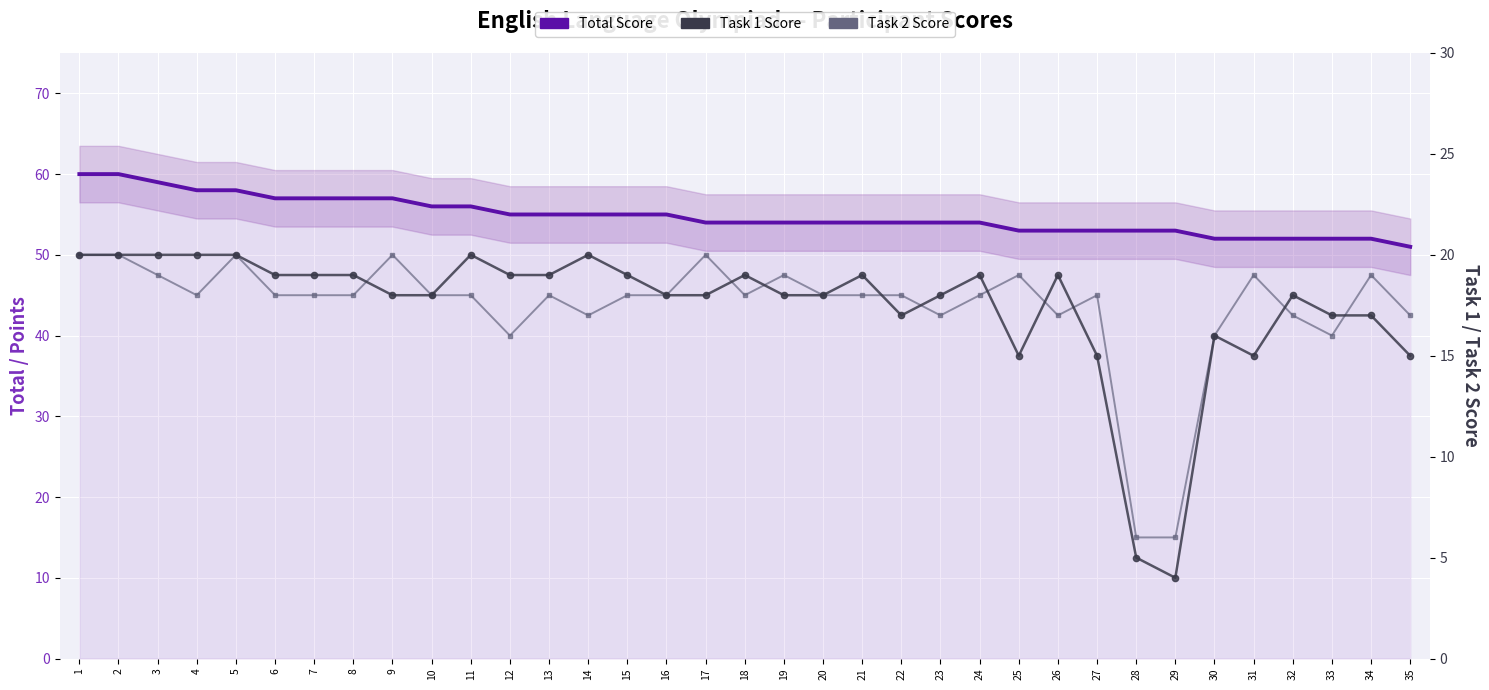

List the labels in order of Total Score value, smallest first.

35, 30, 31, 32, 33, 34, 25, 26, 27, 28, 29, 17, 18, 19, 20, 21, 22, 23, 24, 12, 13, 14, 15, 16, 10, 11, 6, 7, 8, 9, 4, 5, 3, 1, 2